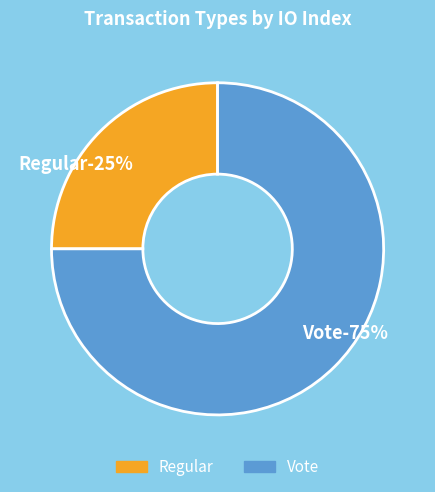

Which slice is the smallest?

Regular